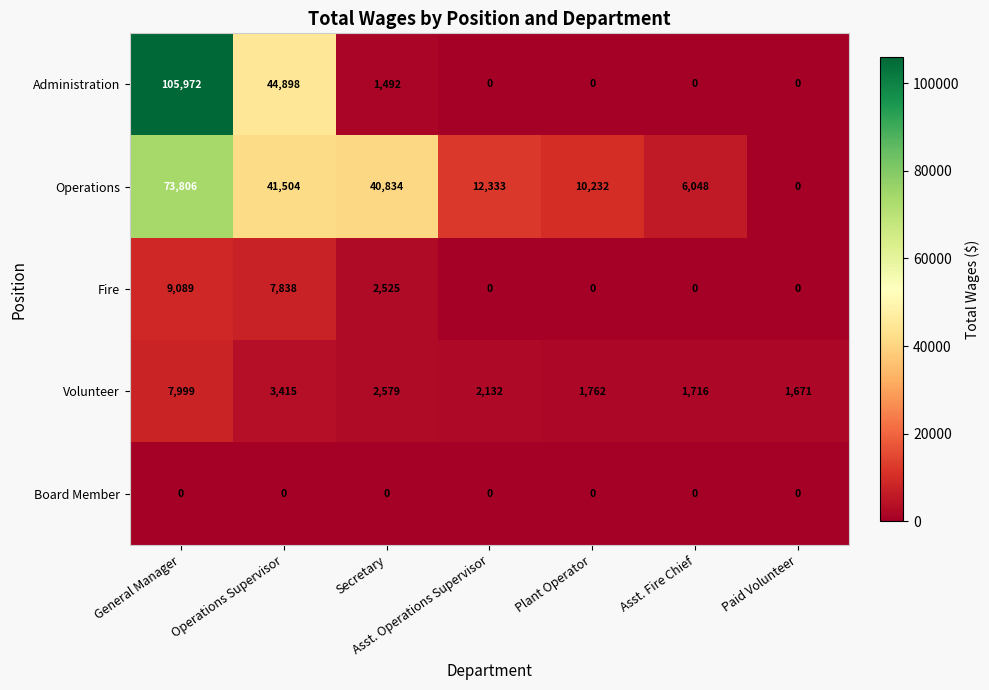

Between Secretary and Asst. Operations Supervisor, which series saw the biggest shift?

Operations